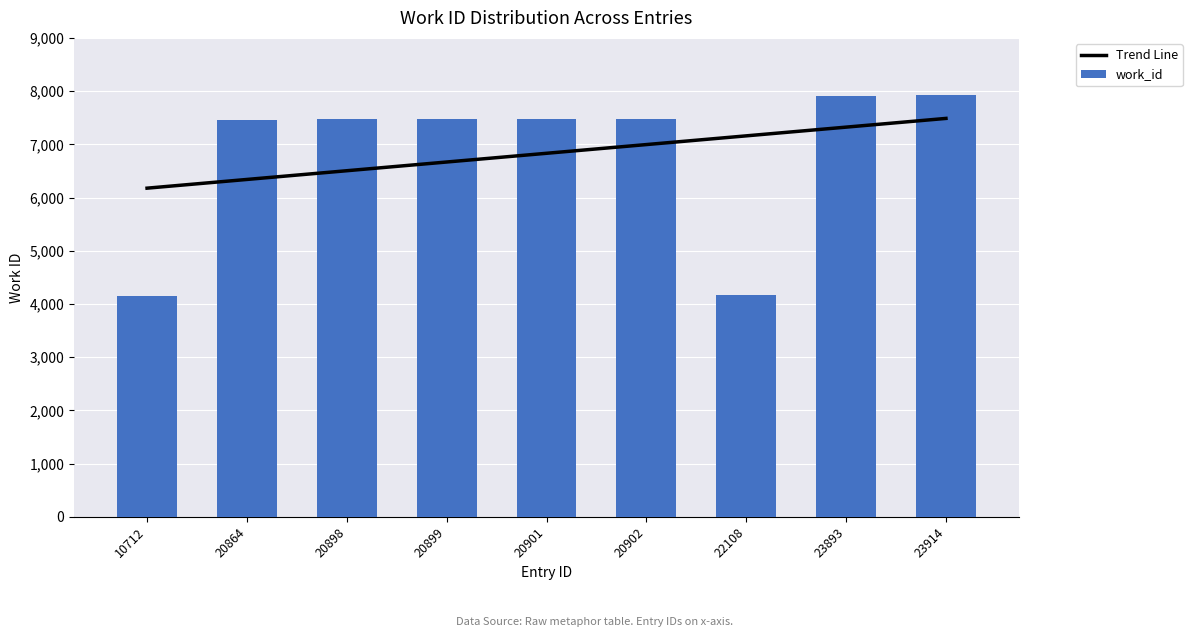

At how many categories does at least one series exceed 6398?

8